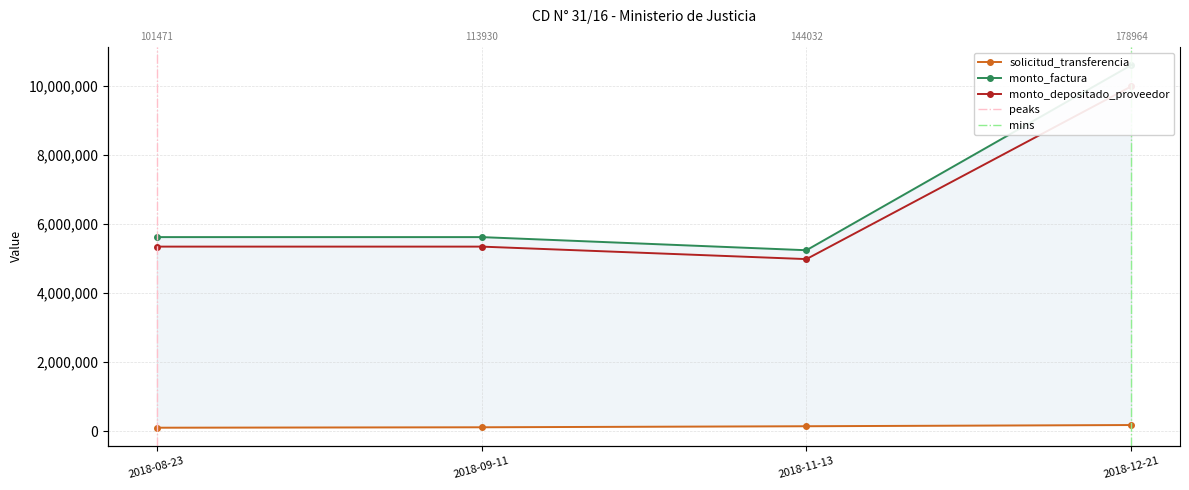

At how many categories does at least one series exceed 424804?

4